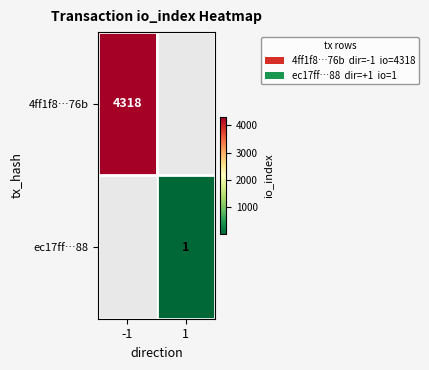

What is the greatest value displayed?

4318.0